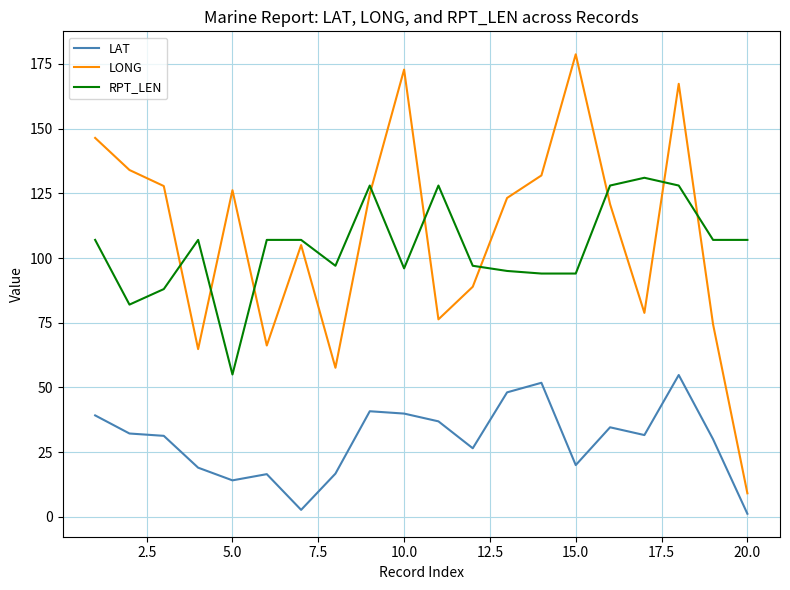

List the series in order of their peak value, highest first.

LONG, RPT_LEN, LAT